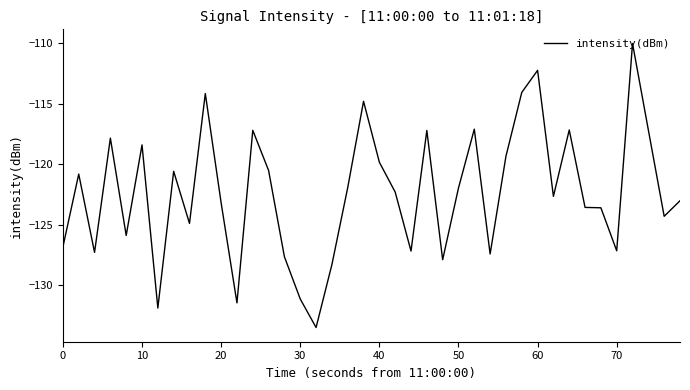

What is the greatest value displayed?

-110.0